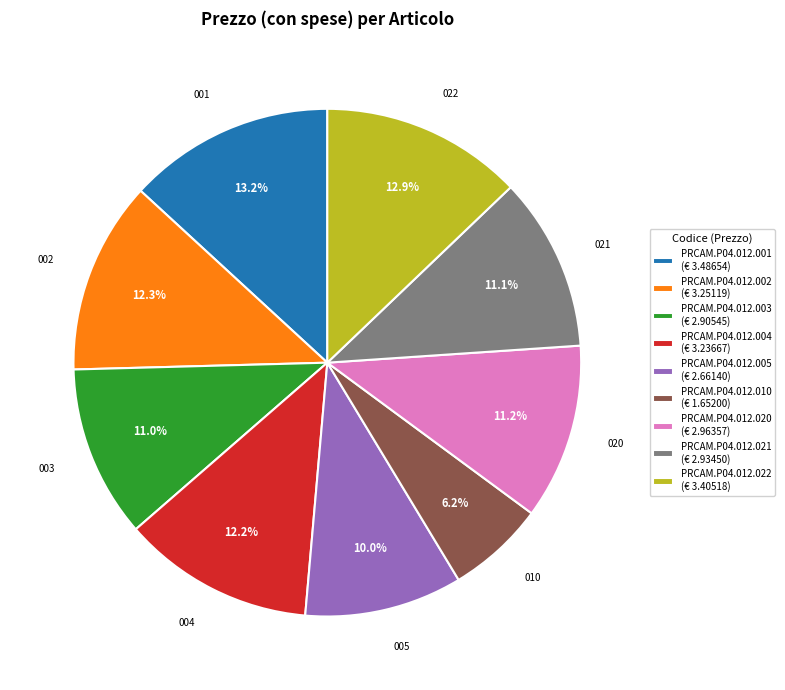

Count the number of slices in the pie.

9